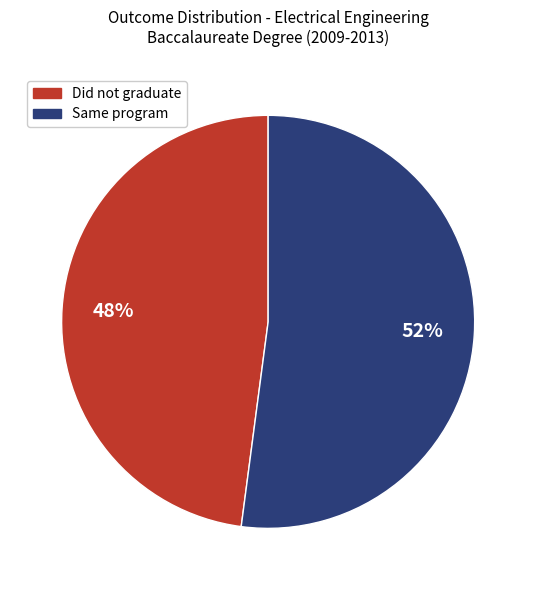

Does any single category account for the majority?

Yes